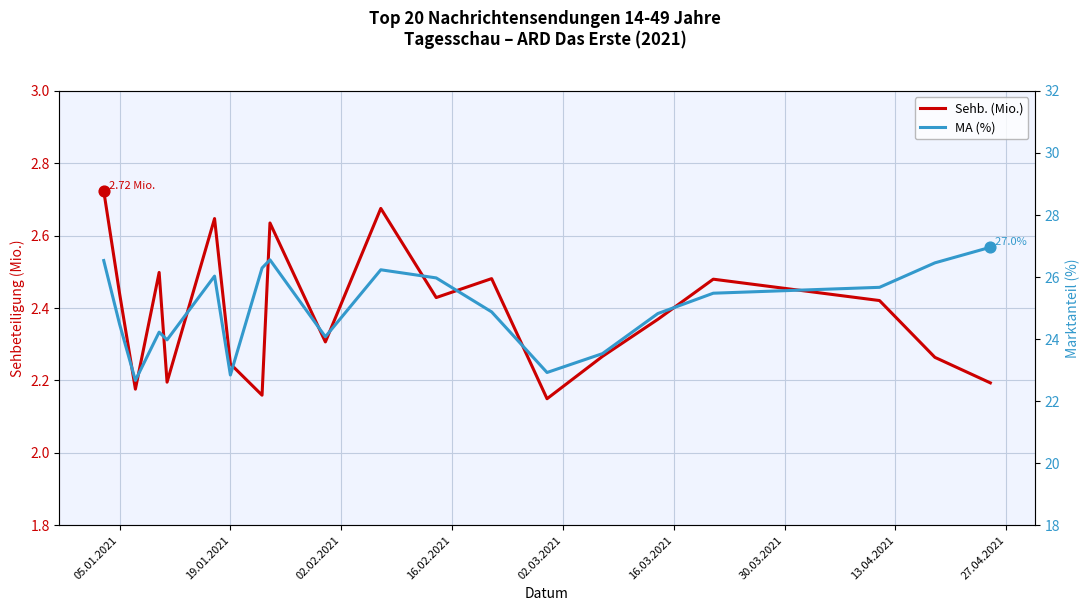

What are all the series names shown in the legend?

Sehb. (Mio.), MA (%)